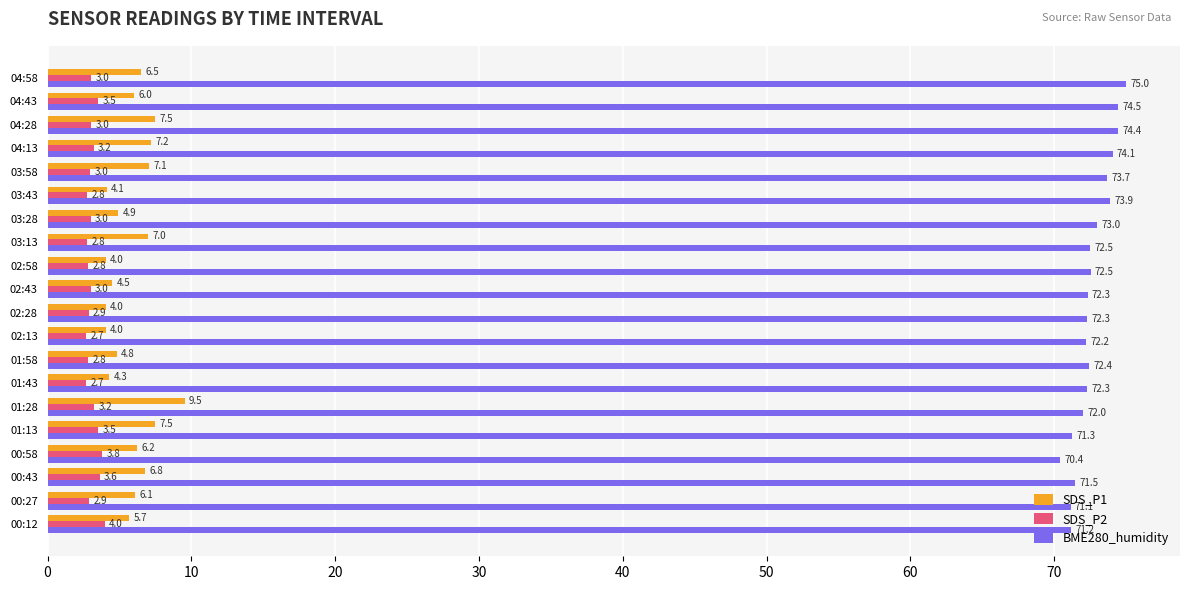

At which label does BME280_humidity reach its peak?

04:58